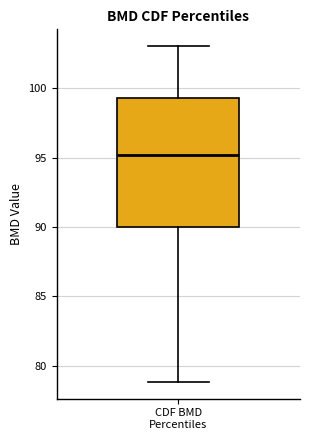

Read this box plot against the y-axis: the position of the median line, the range covered by the box, and the ends of both whiskers. The values are not printed on the chart, so give them approximately, as read against the axis.

median 95.0, box 90.0 to 99.5, whiskers 79.0 to 103.0